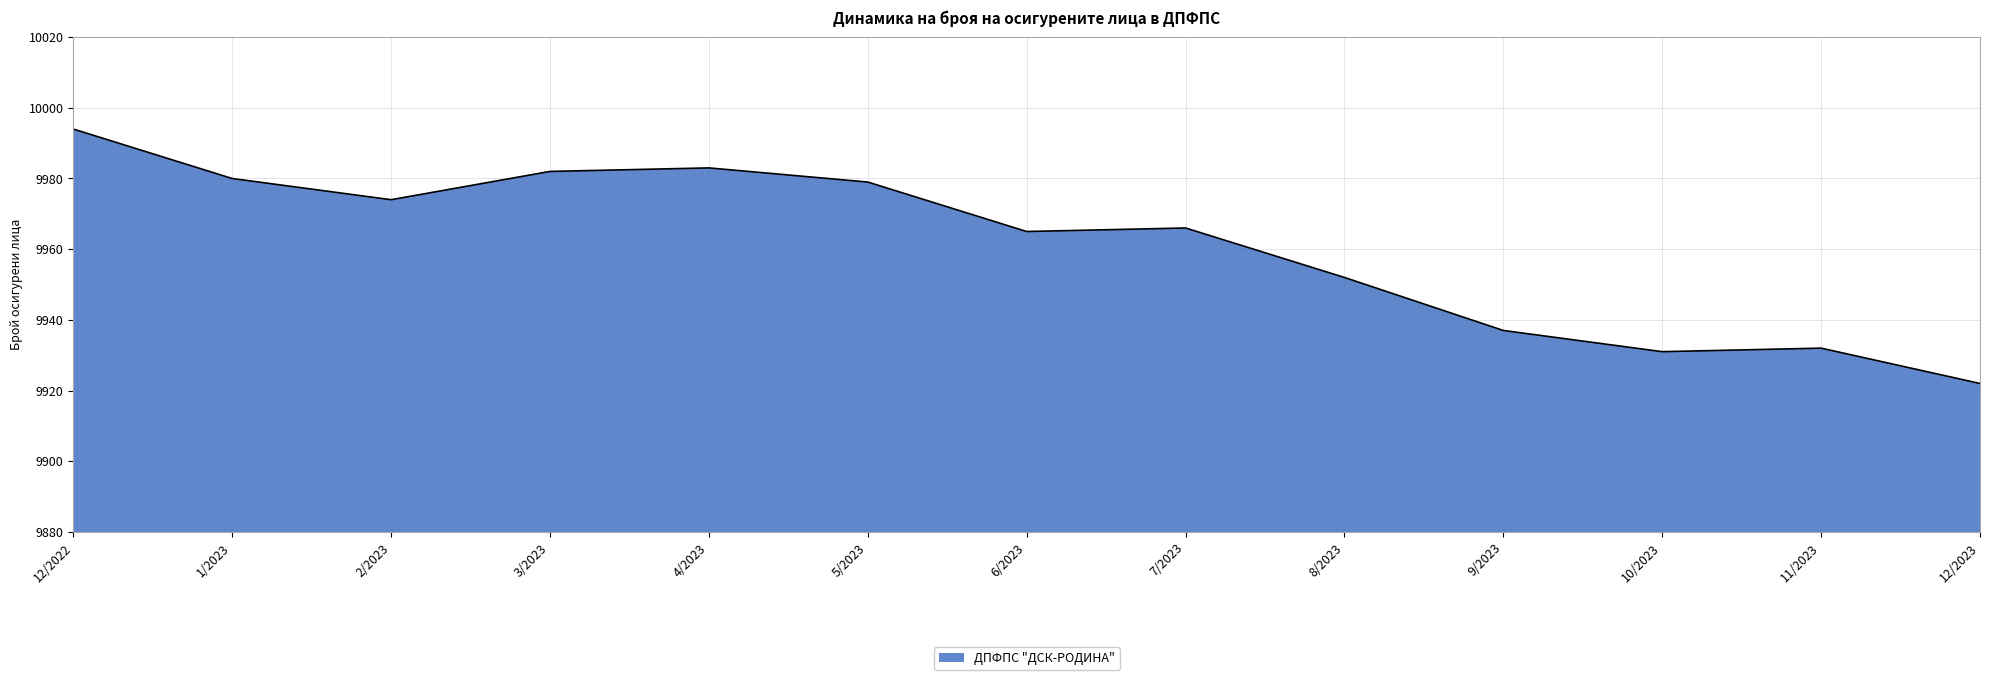

True or false: the data shows 17645 at 7/2023.

False